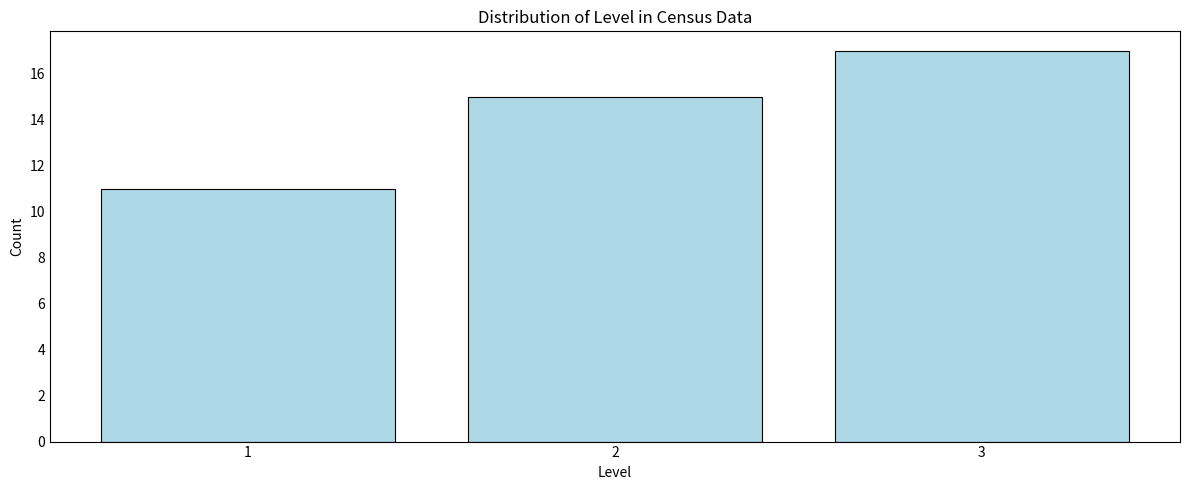

Reading left to right, list all the values displayed in this chart.

11	15	17